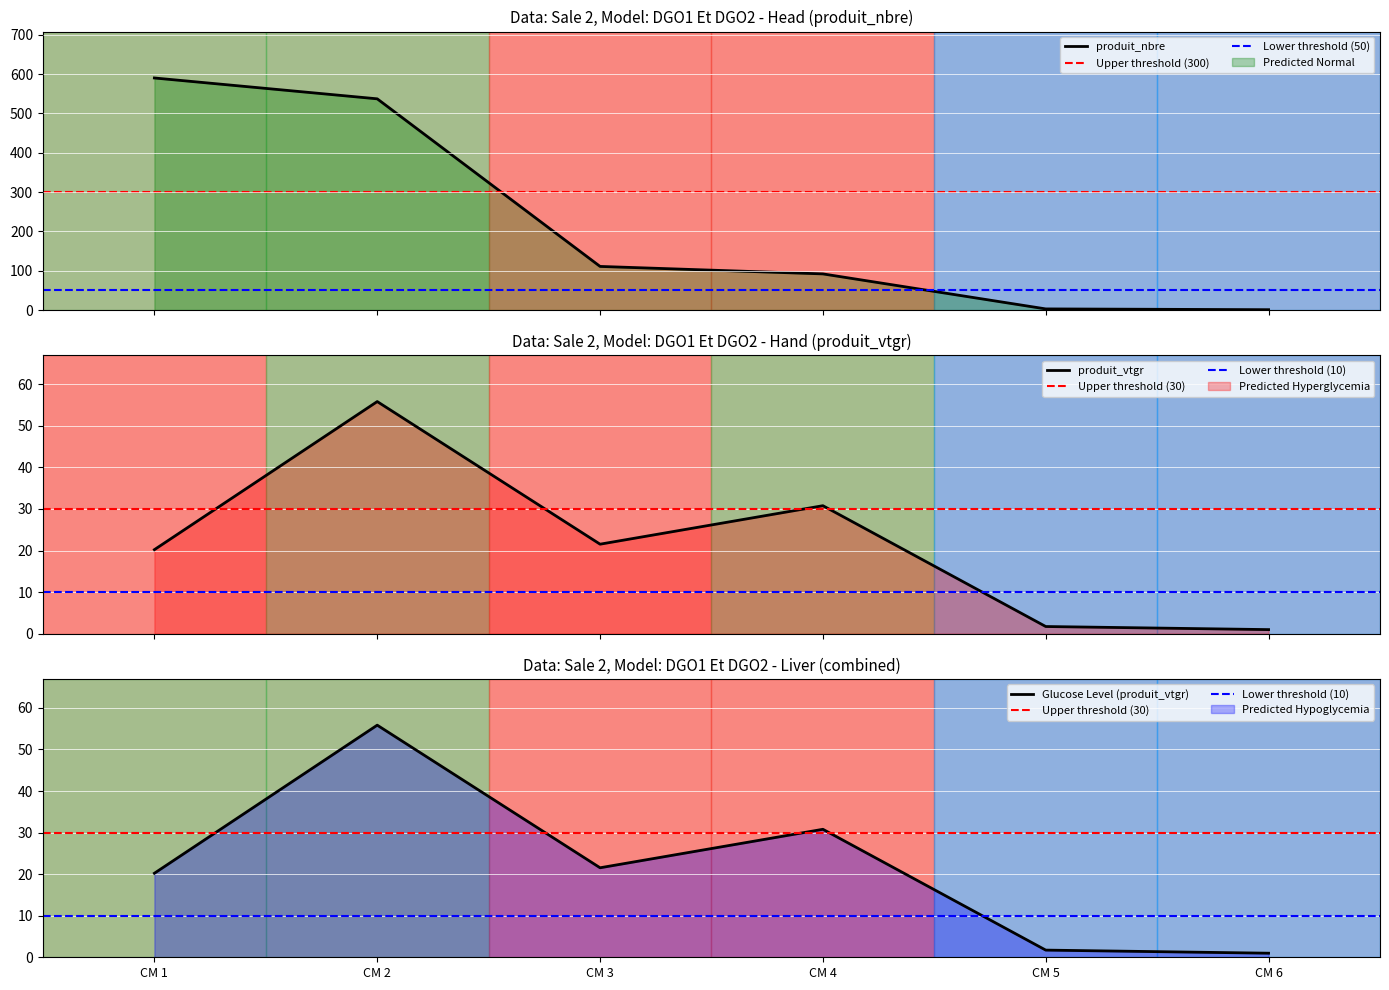

List the series in order of their peak value, highest first.

produit_nbre, produit_vtgr